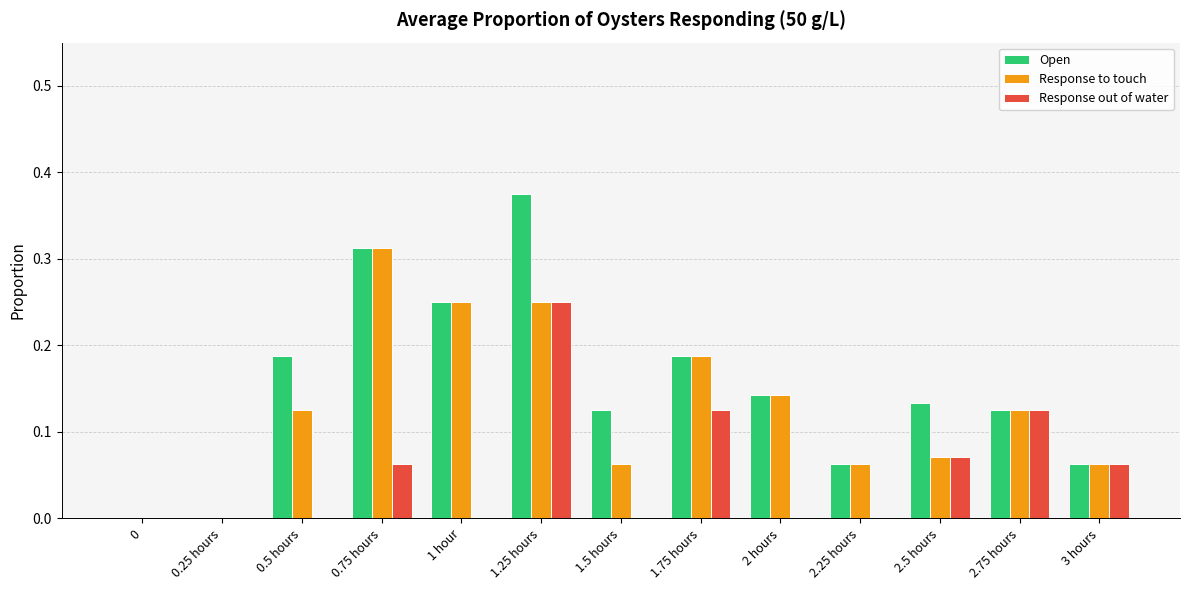

Count the Response to touch values in the range 0 to 1.

13